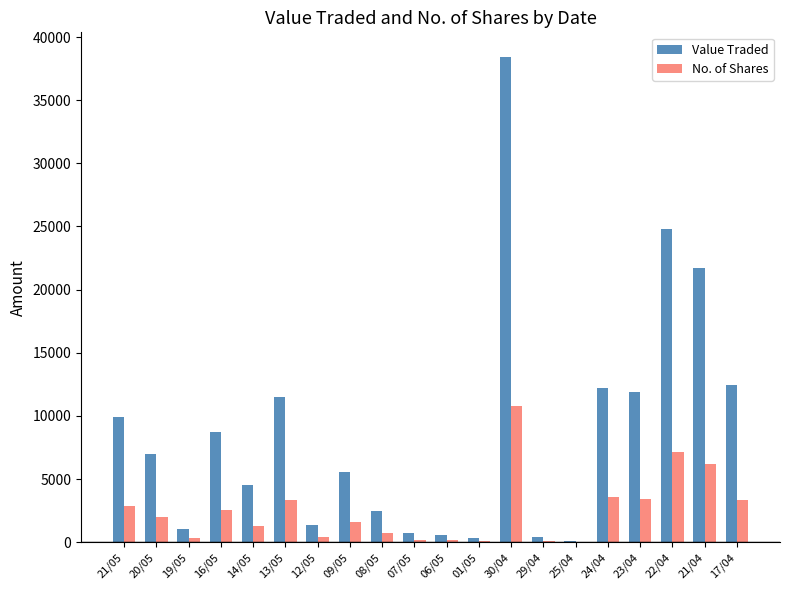

What is the maximum value for Value Traded?

38454